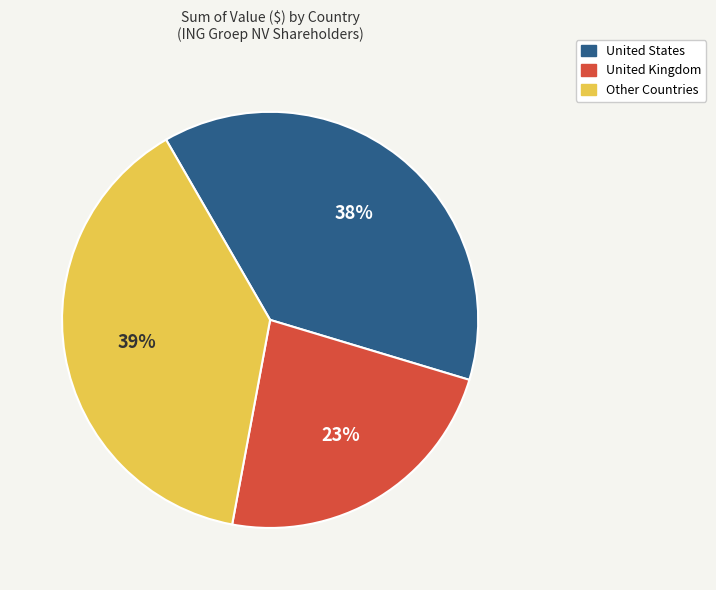

To the nearest percent, what is the average slice percentage?

33%